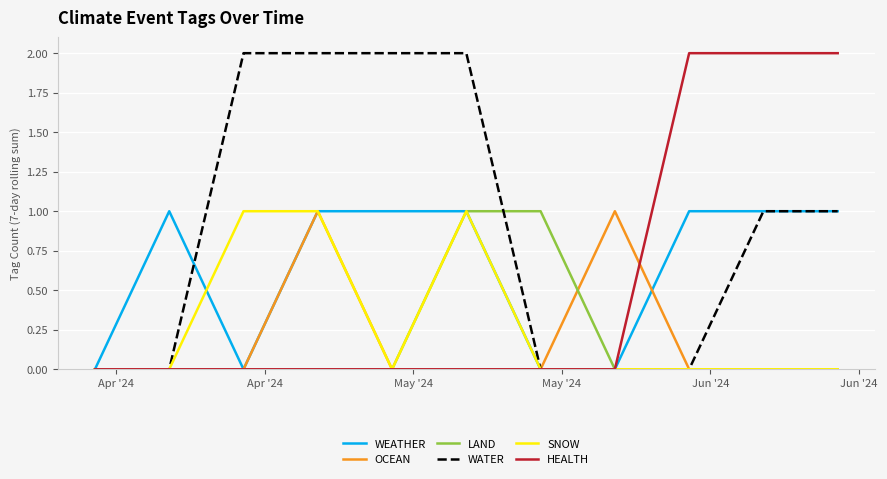

True or false: WEATHER has more than 0 interior local peaks.

True